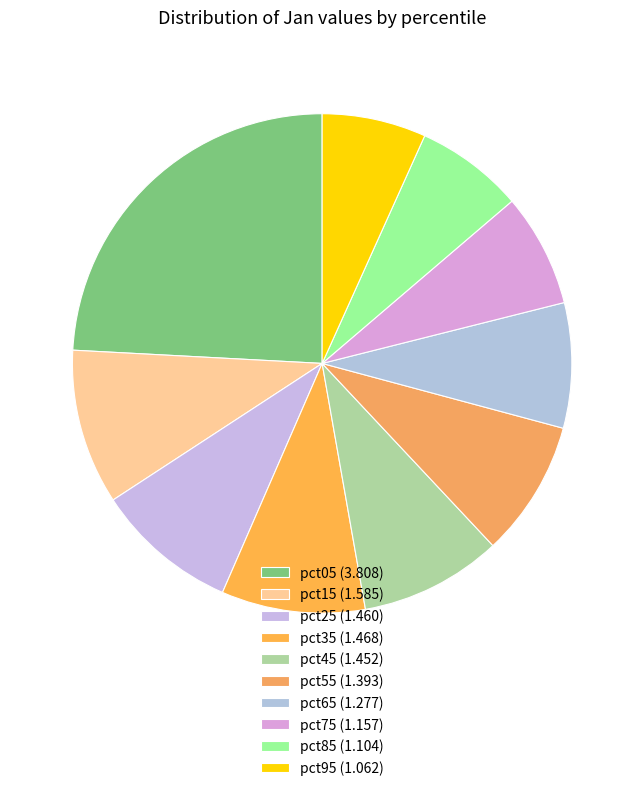

Is pct25 the majority of the pie?

No